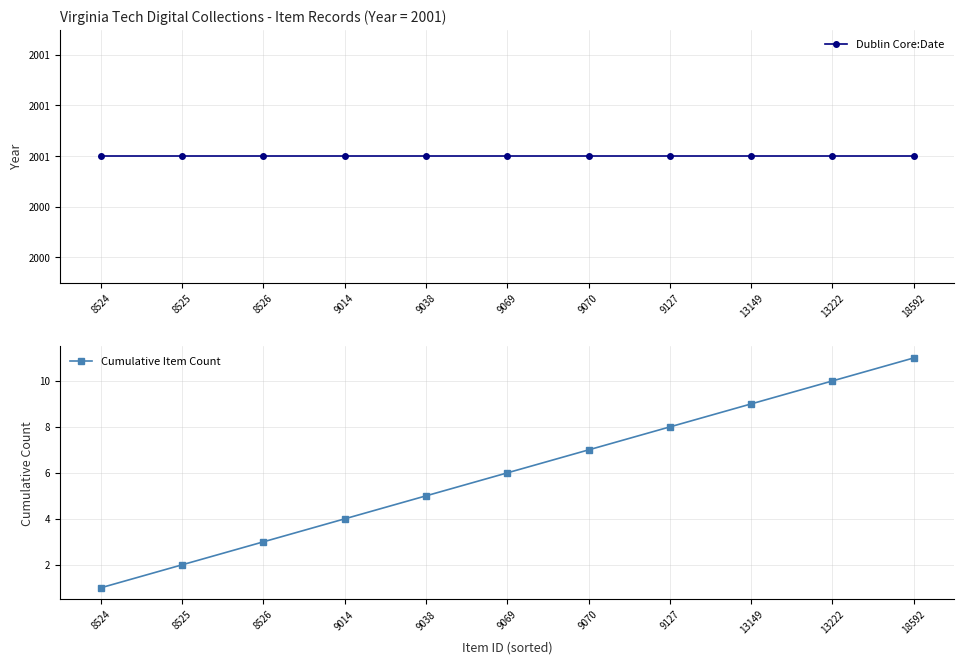

Which has a higher value, 9069 or 9127?

9069